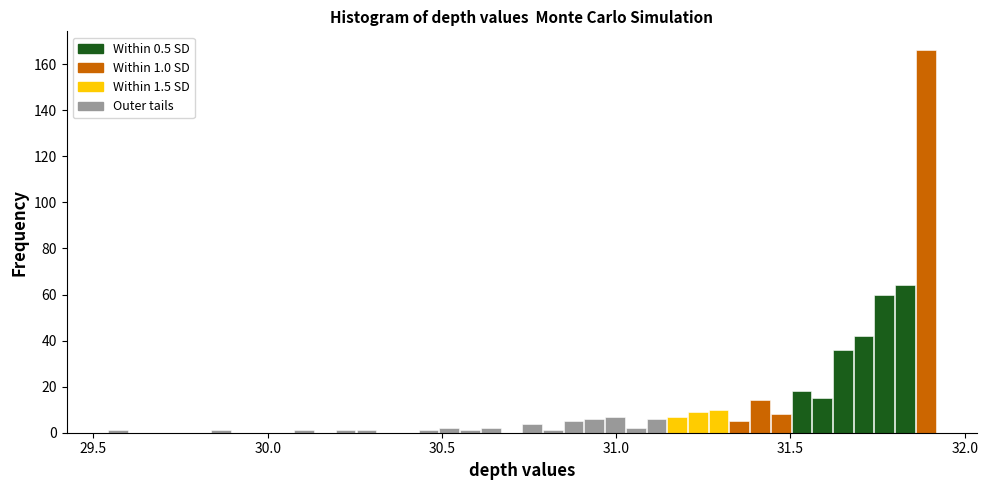

Read against the x-axis, roughly where is the centre of the tallest bar?

31.90